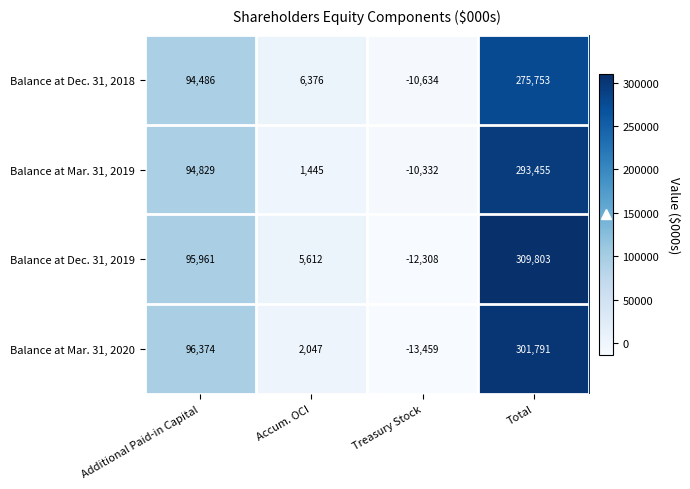

True or false: Balance at Dec. 31, 2019 has a value of -12308 at Treasury Stock.

True